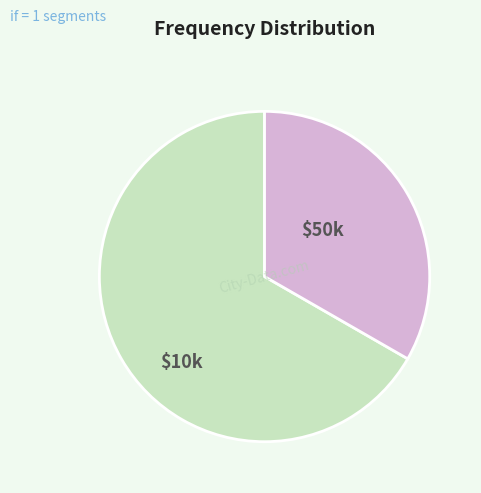

Does any single category account for the majority?

Yes